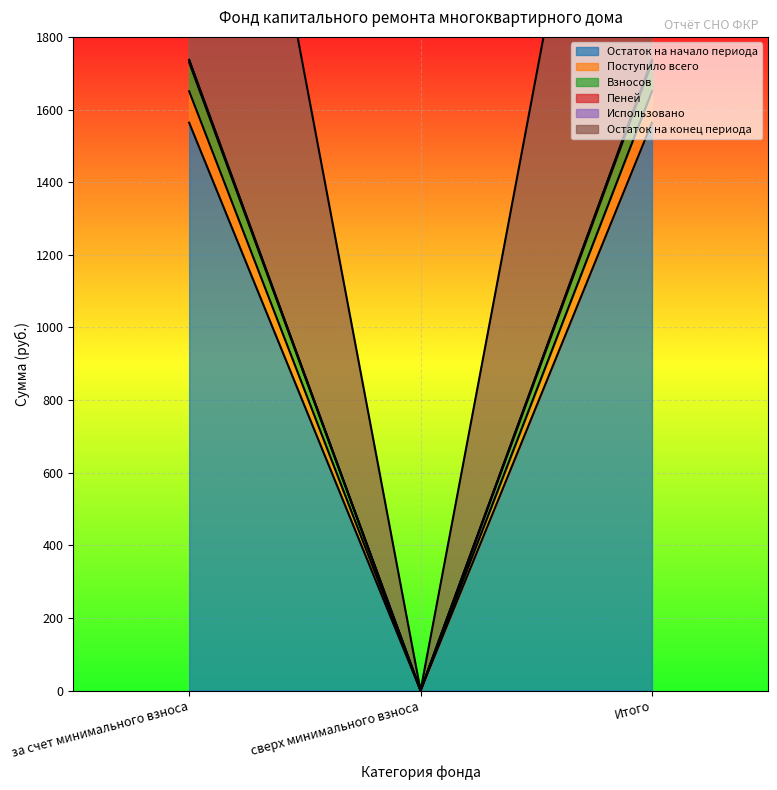

Rank the series at сверх минимального взноса from highest to lowest value.

Остаток на начало периода, Поступило всего, Взносов, Пеней, Остаток на конец периода